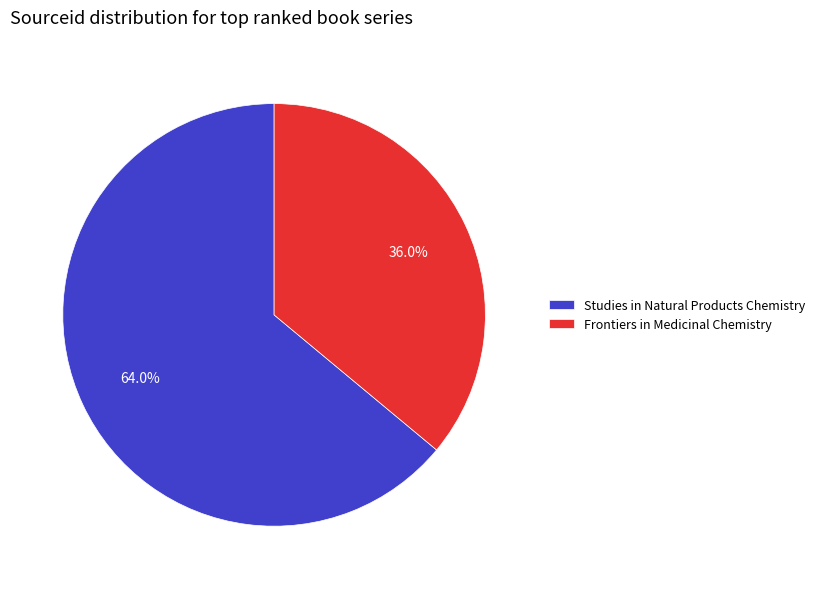

What is the smallest slice in the pie chart?

Frontiers in Medicinal Chemistry